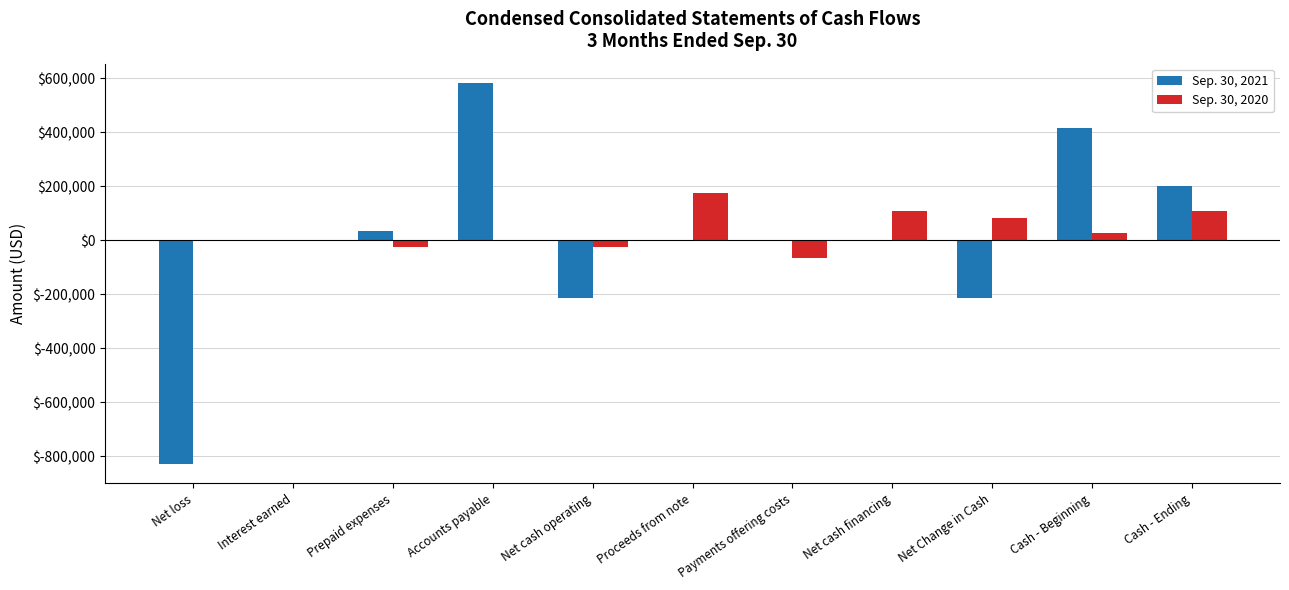

How many groups of bars are there?

11